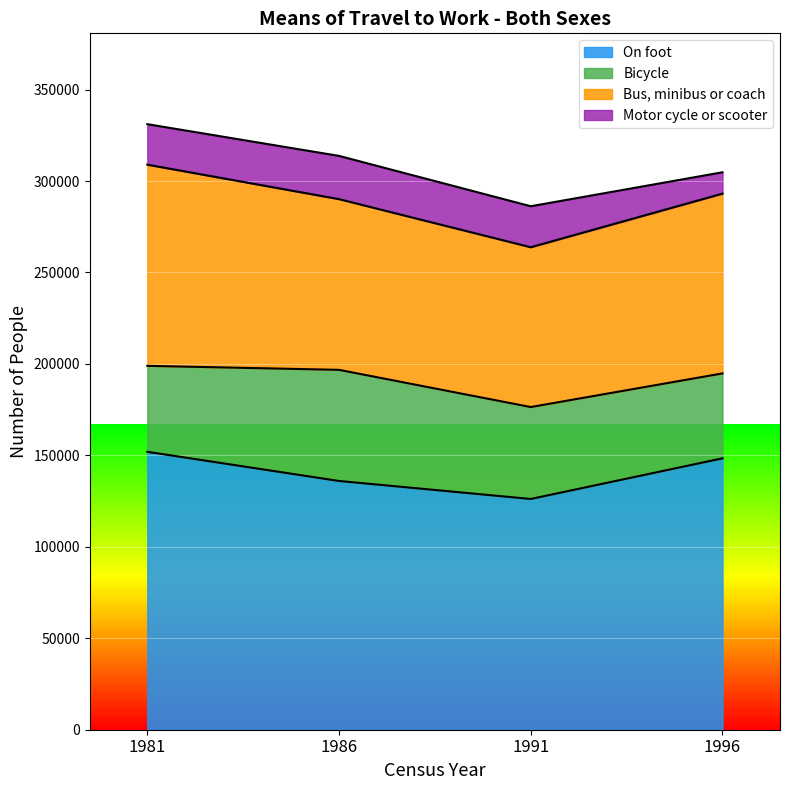

At which category does Bus, minibus or coach reach its first local valley?

1991